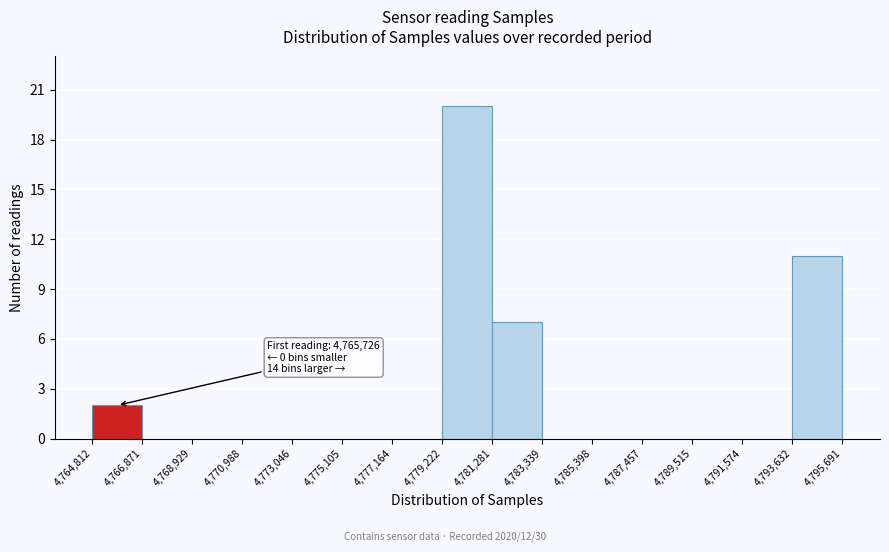

Which range on the x-axis has the tallest bar?

4,779,222 to 4,781,281